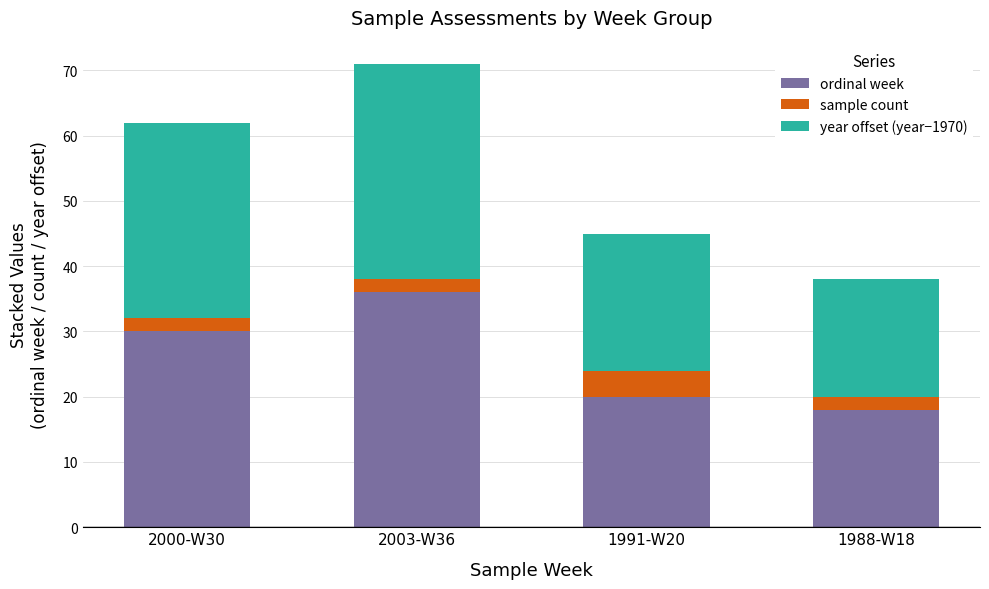

List the labels in order of ordinal week value, smallest first.

1988-W18, 1991-W20, 2000-W30, 2003-W36